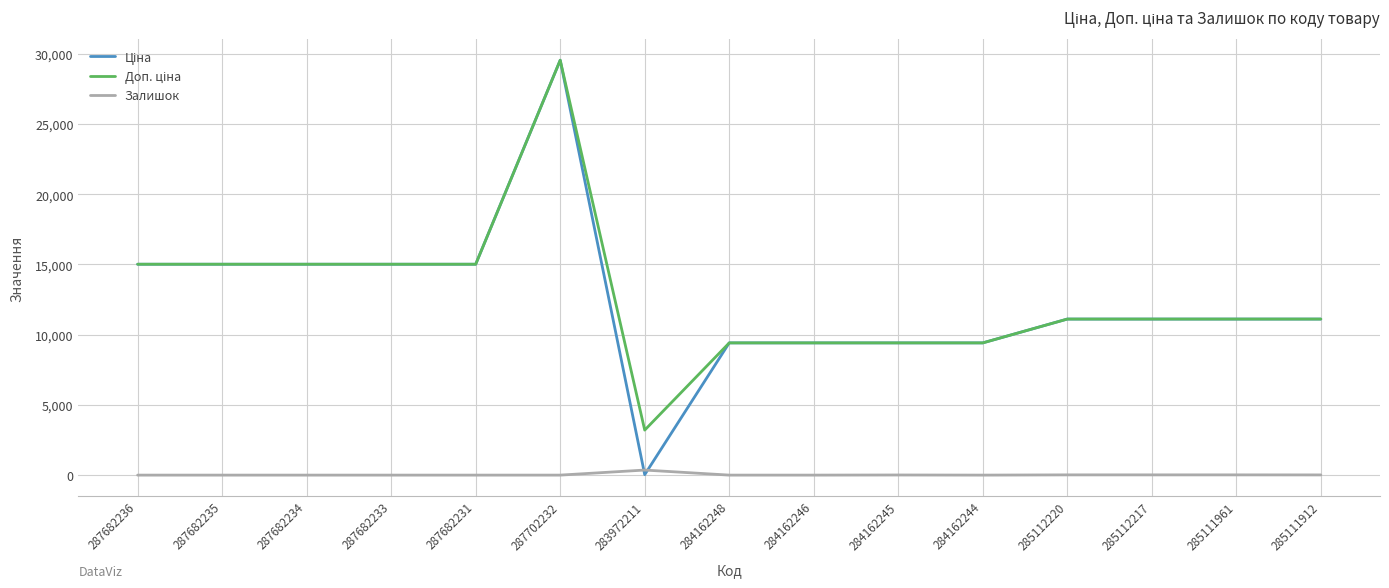

True or false: Залишок has a value of 14.0 at 285111912.

True